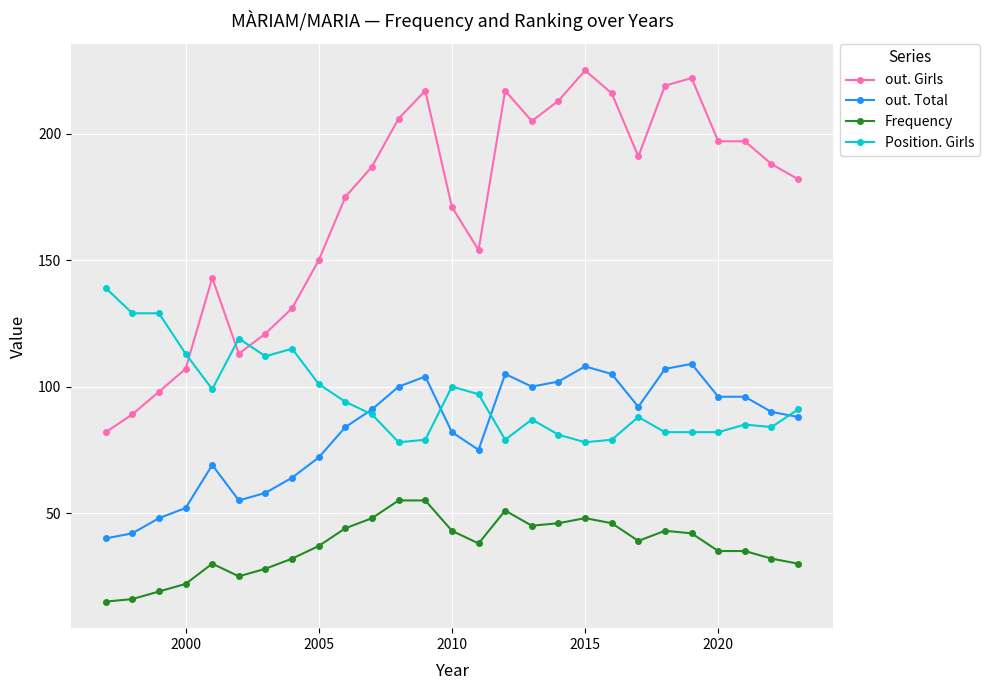

Is this an area chart (filled region under the line)?

No